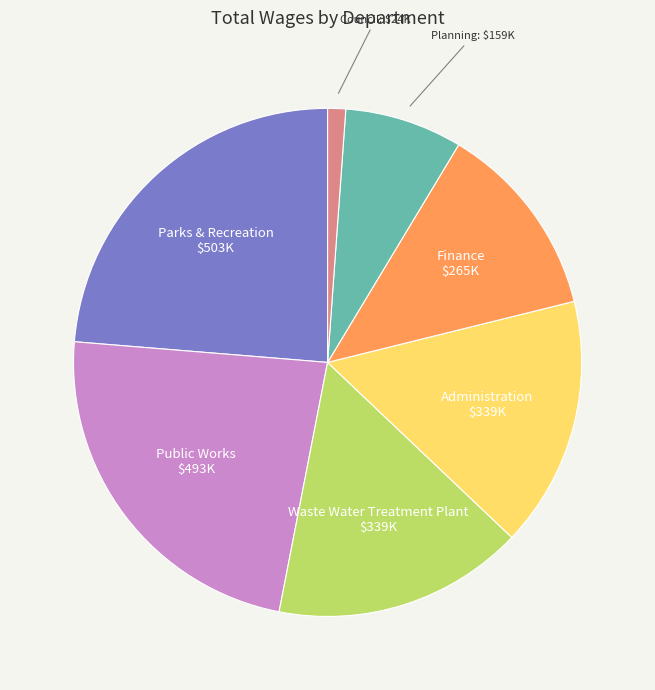

Is there a majority slice in this chart?

No